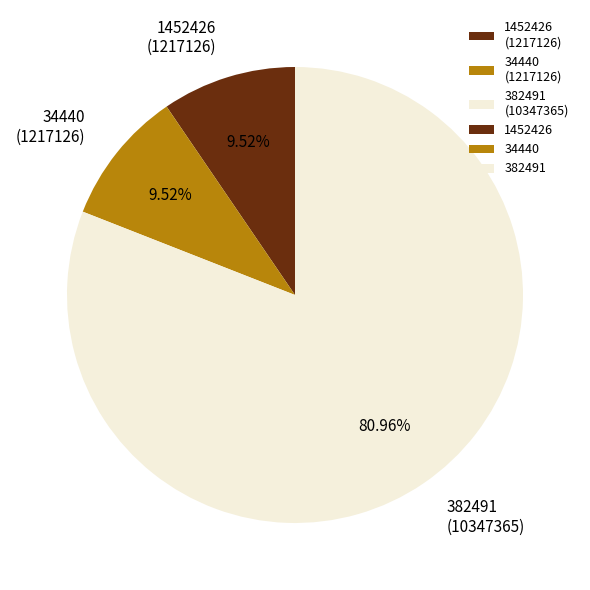

Count the number of slices in the pie.

3